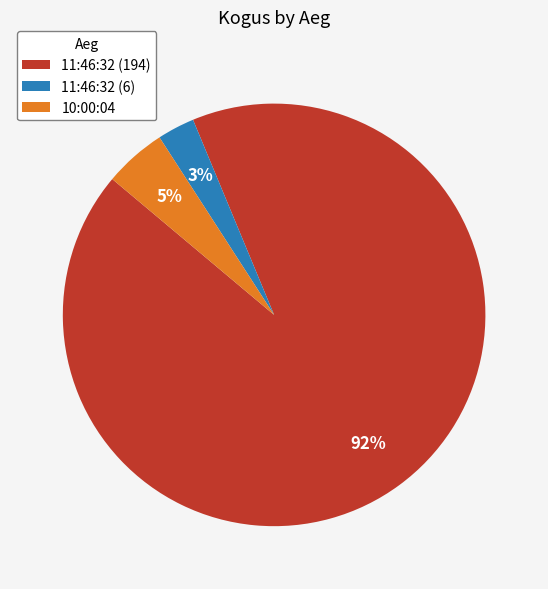

Which slice represents more than half of the pie?

11:46:32 (194)